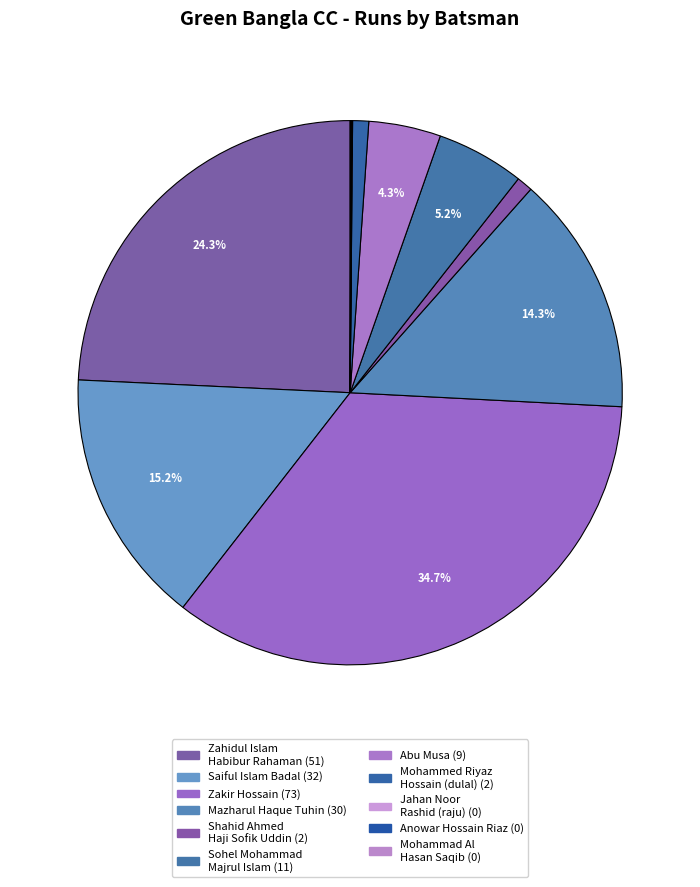

The Saiful Islam Badal slice represents 15% of the pie. True or false?

True